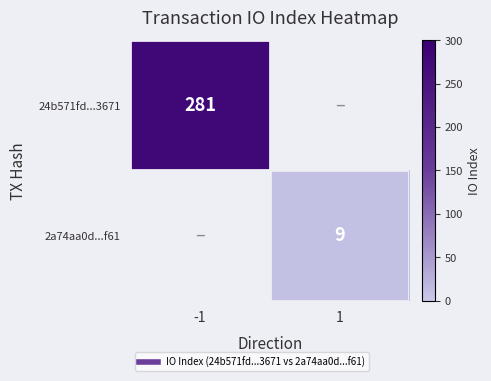

Count the number of data series in this chart.

2